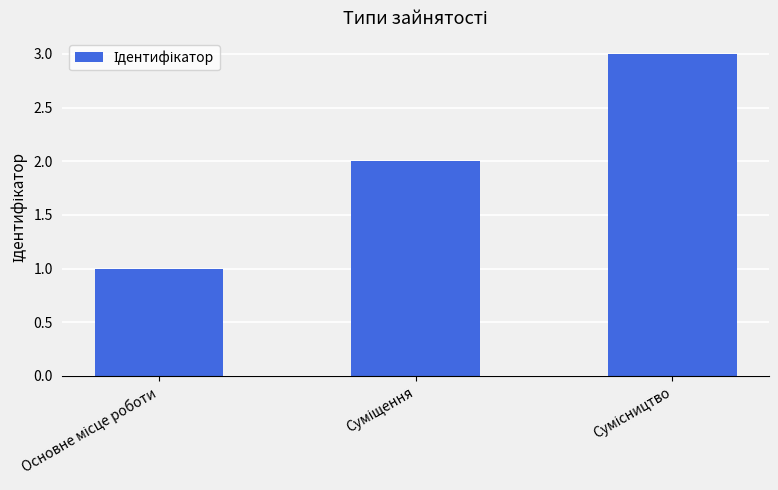

Does the chart contain any negative values?

No